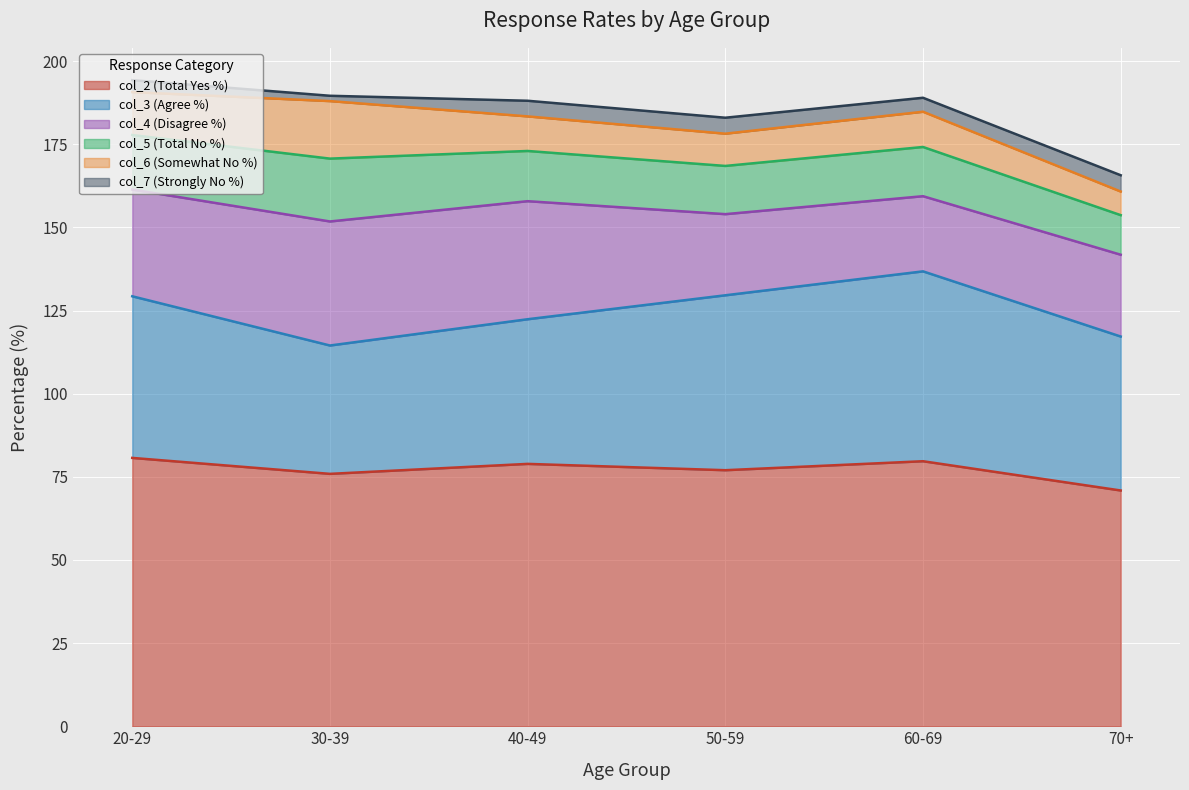

What is the total value across all series at 50-59?

183.0